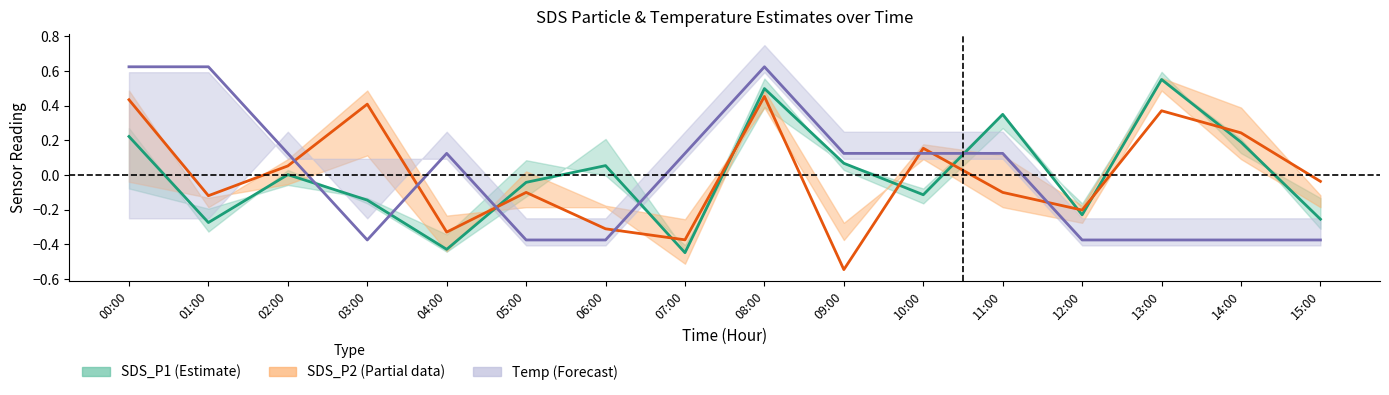

Rank the series by their maximum value, from lowest to highest.

SDS_P2 (Partial), SDS_P1 (Estimate), Temp (Forecast)